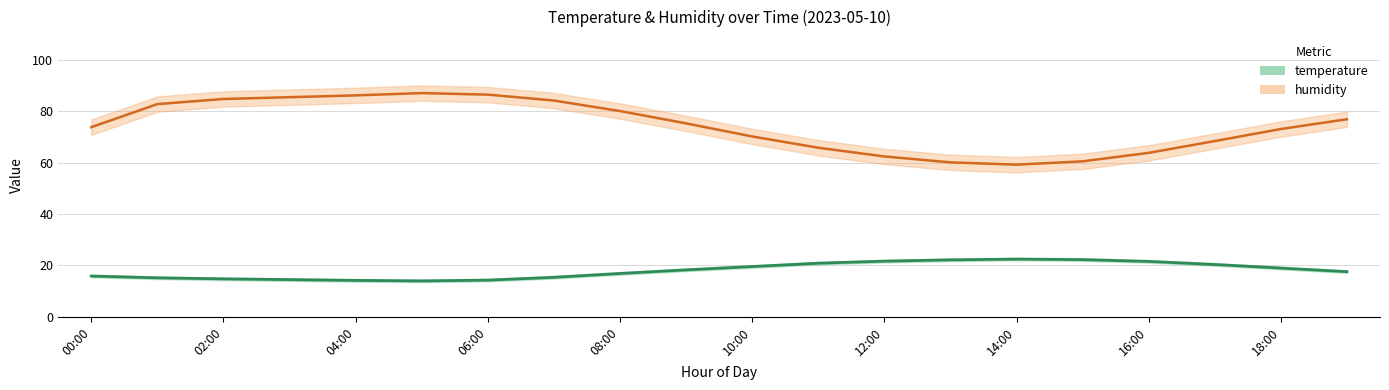

Reading left to right, what are all the values shown in this chart?

humidity: 73.8	82.8	84.8	85.5	86.2	87.1	86.5	84.2	80.1	75.3	70.2	65.8	62.4	60.1	59.2	60.5	63.8	68.4	73.1	76.9
temperature: 15.8	15.1	14.7	14.4	14.1	13.9	14.2	15.3	16.8	18.2	19.5	20.8	21.6	22.1	22.4	22.2	21.5	20.3	18.9	17.5